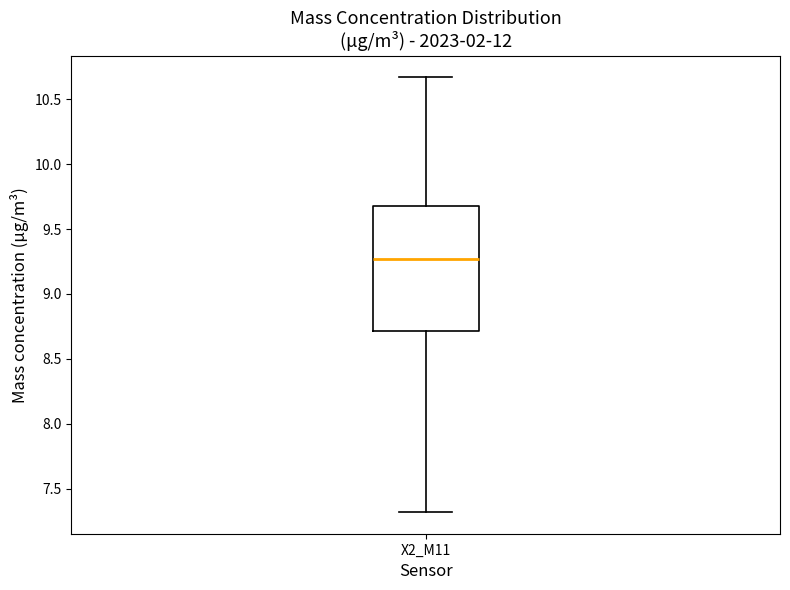

Read this box plot against the y-axis: the position of the median line, the range covered by the box, and the ends of both whiskers. The values are not printed on the chart, so give them approximately, as read against the axis.

median 9.25, box 8.70 to 9.70, whiskers 7.30 to 10.65